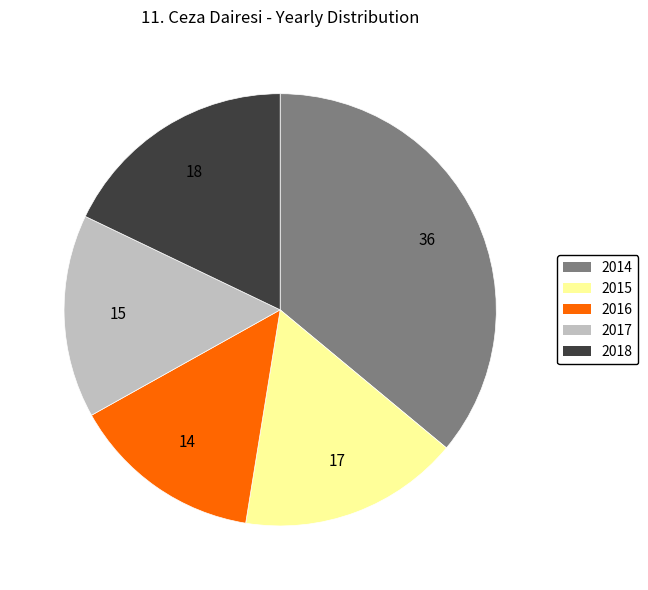

Is the sum of 2015 and 2014 greater than half?

Yes